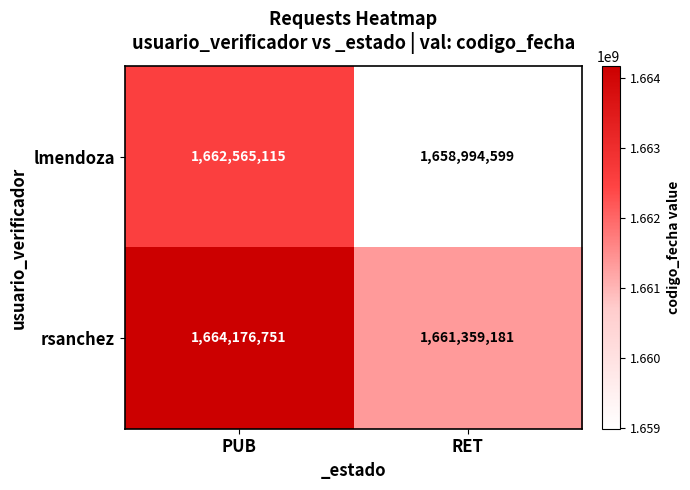

The value of lmendoza at RET is 466752836. True or false?

False